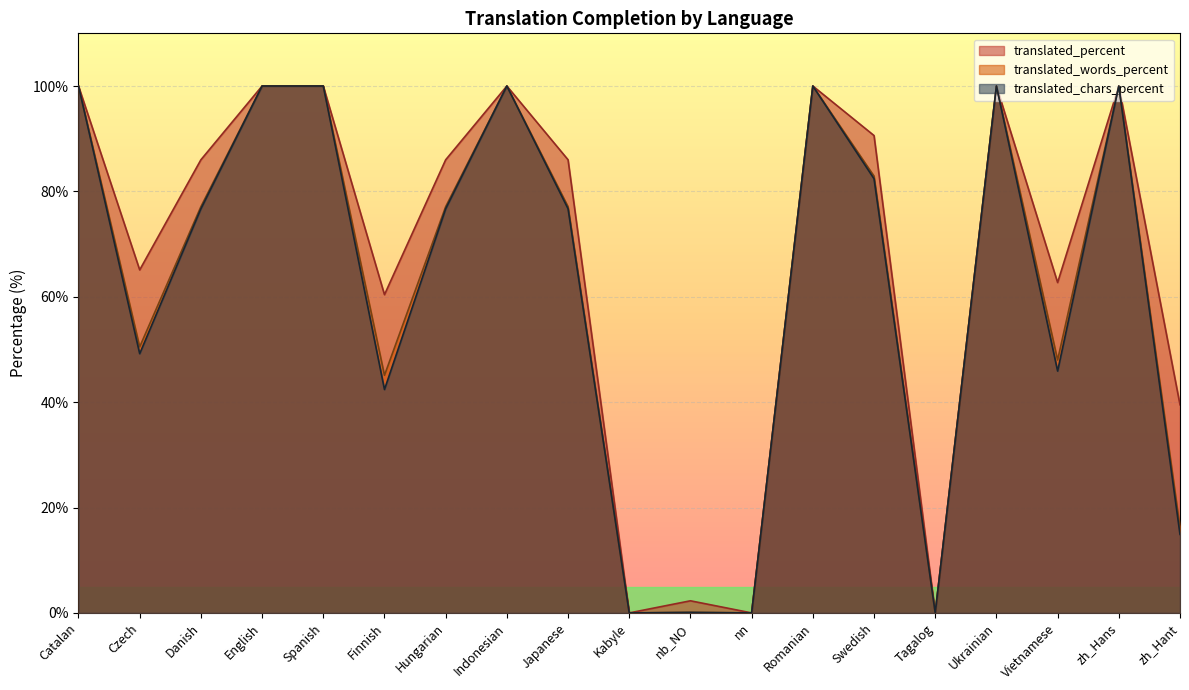

What is the maximum value for translated_chars_percent?

100.0